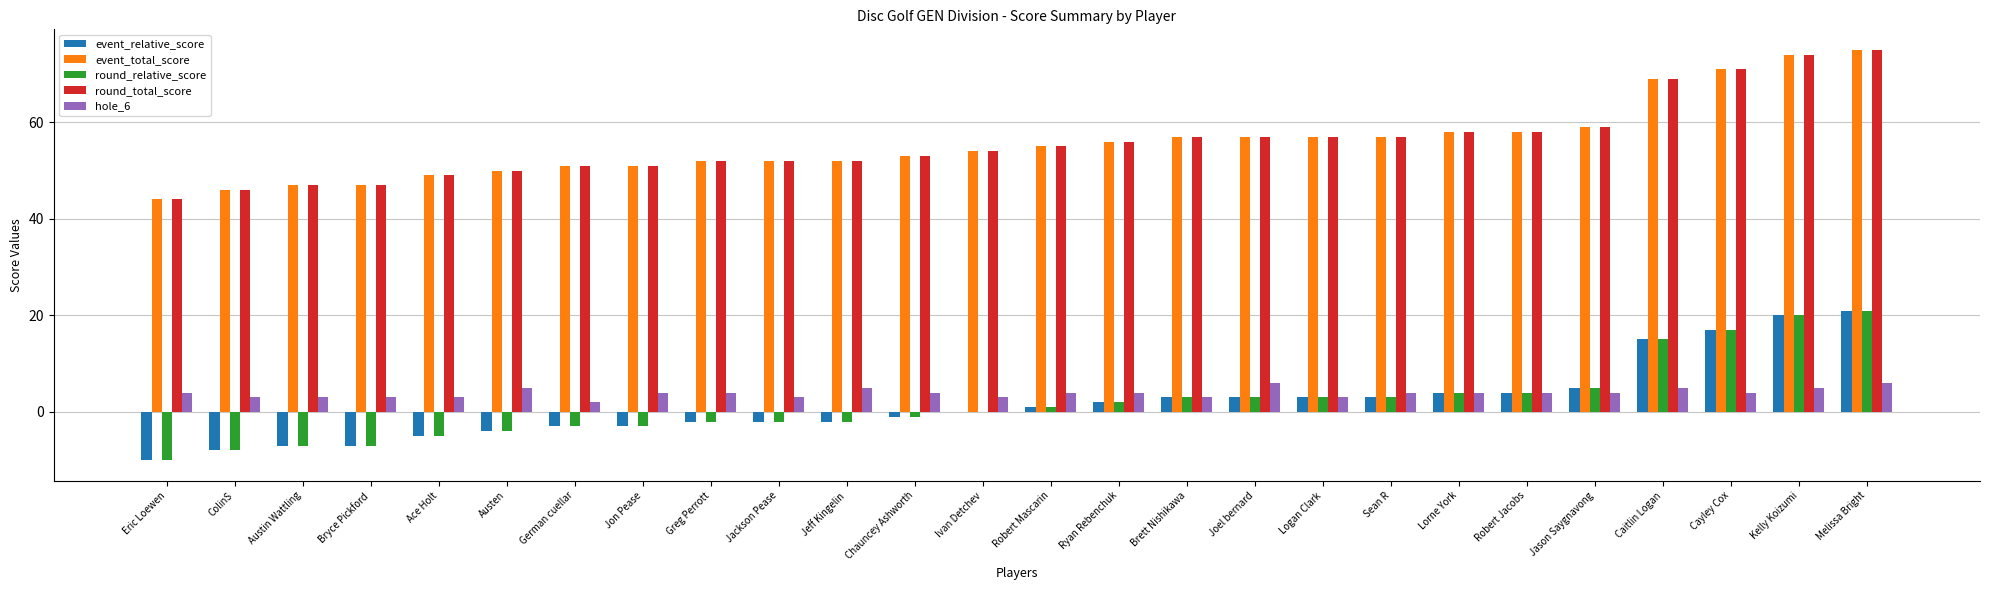

Reading left to right, transcribe all the data shown in this chart.

event_relative_score: -10	-8	-7	-7	-5	-4	-3	-3	-2	-2	-2	-1	0	1	2	3	3	3	3	4	4	5	15	17	20	21
event_total_score: 44	46	47	47	49	50	51	51	52	52	52	53	54	55	56	57	57	57	57	58	58	59	69	71	74	75
round_relative_score: -10	-8	-7	-7	-5	-4	-3	-3	-2	-2	-2	-1	0	1	2	3	3	3	3	4	4	5	15	17	20	21
round_total_score: 44	46	47	47	49	50	51	51	52	52	52	53	54	55	56	57	57	57	57	58	58	59	69	71	74	75
hole_6: 4	3	3	3	3	5	2	4	4	3	5	4	3	4	4	3	6	3	4	4	4	4	5	4	5	6